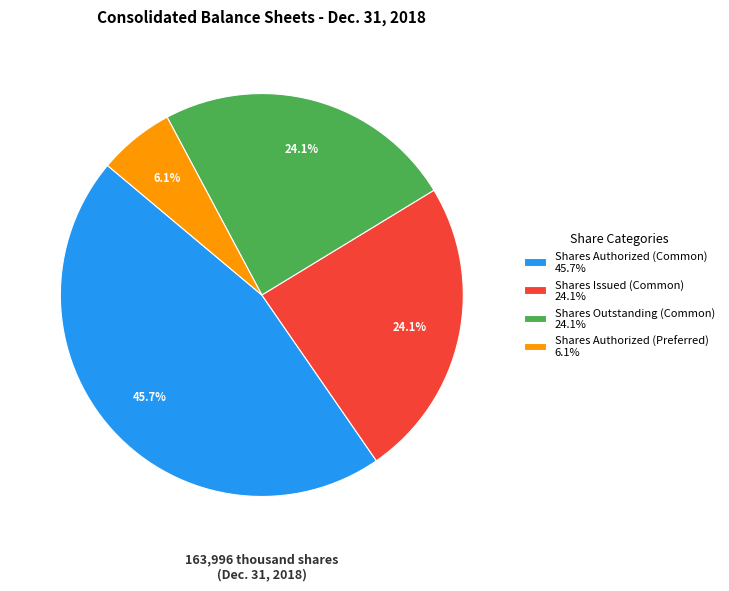

How many slices are in this pie chart?

4